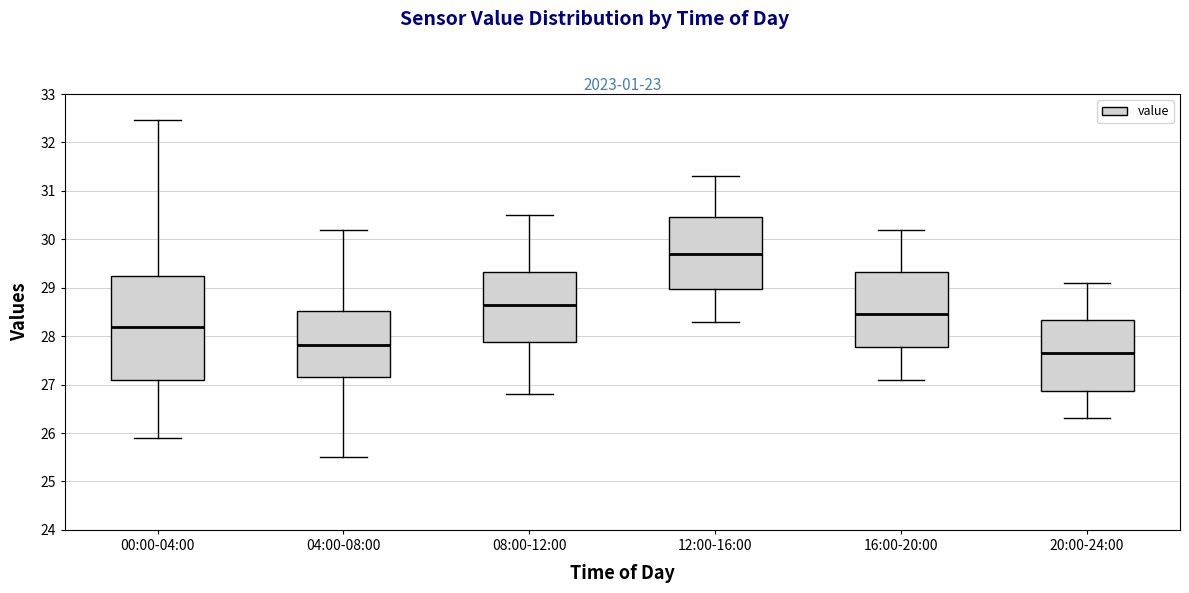

Where does the median line of the box for 04:00-08:00 sit on the y-axis? The values are not printed on the chart, so give them approximately, as read against the axis.

27.8